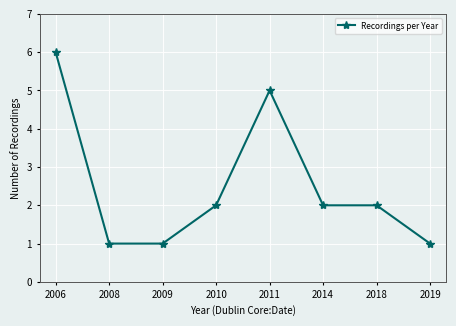

Count the number of data series in this chart.

1